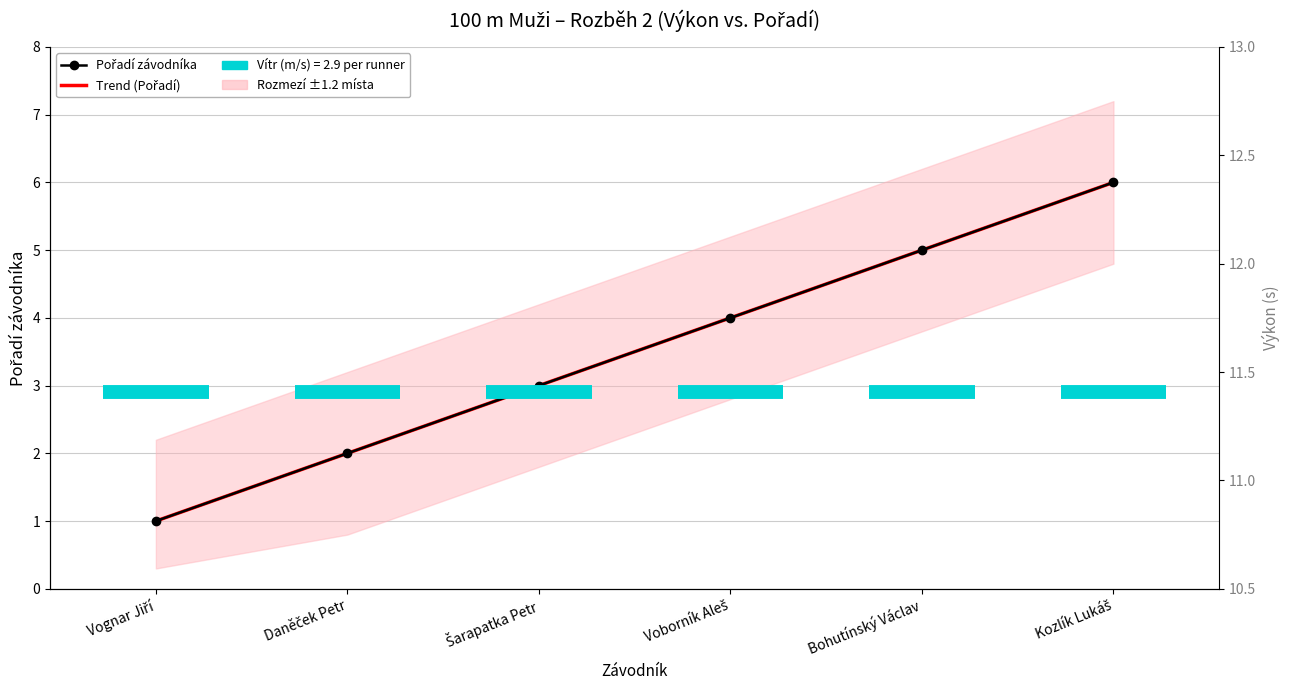

Rank the series by their average value, from lowest to highest.

Trend (Pořadí), Pořadí závodníka